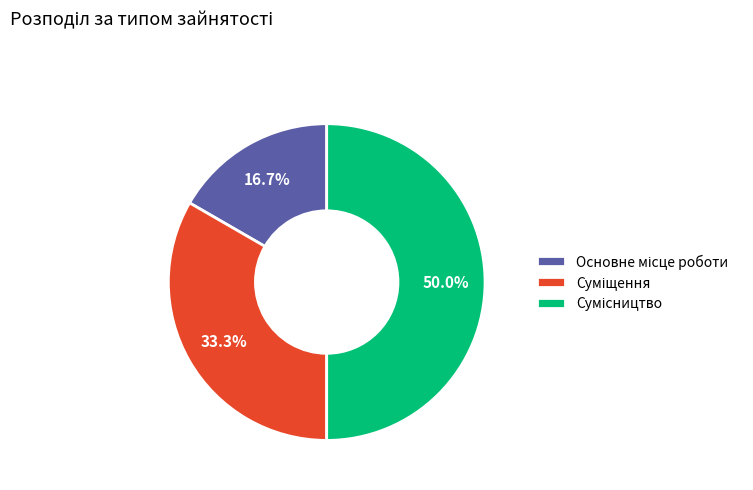

Count the number of slices in the pie.

3